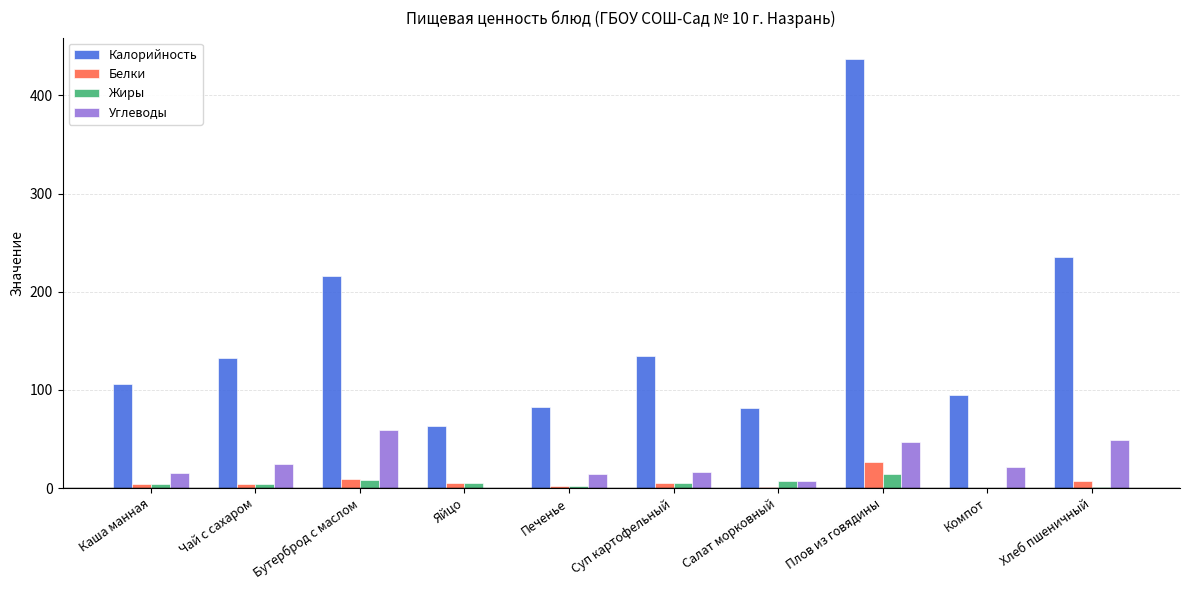

What is the total value across all series at Суп картофельный?

161.8